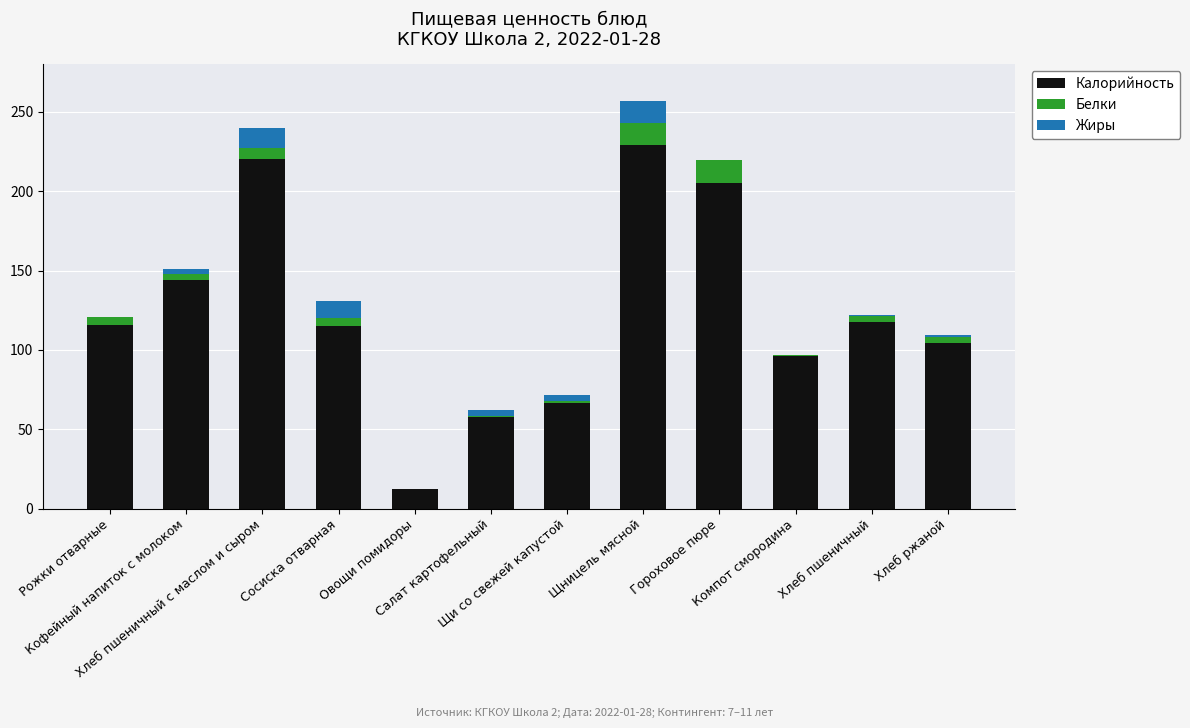

What are all the series names shown in the legend?

Калорийность, Белки, Жиры